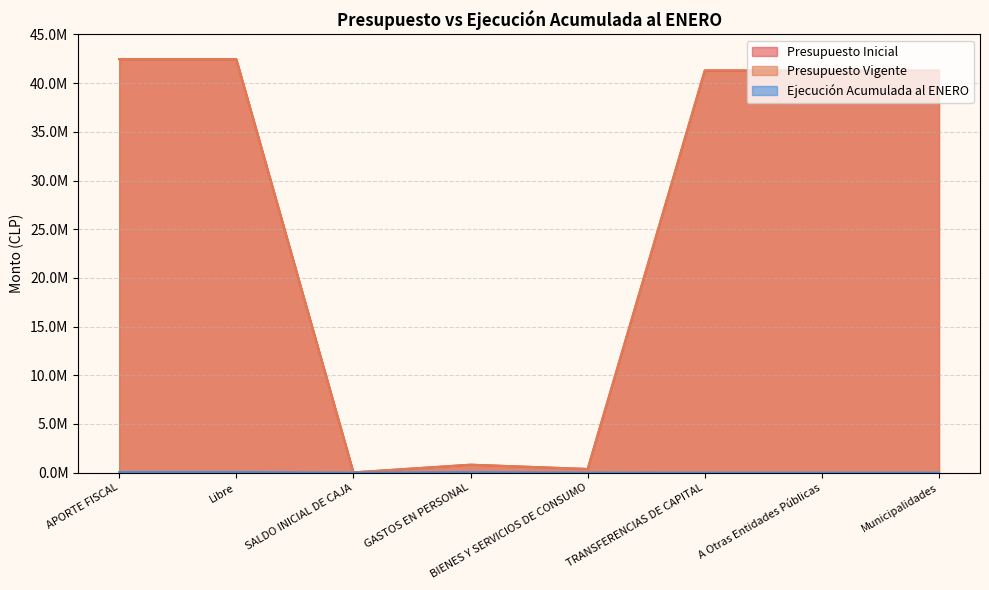

Between BIENES Y SERVICIOS DE CONSUMO and Municipalidades, which is larger?

Municipalidades